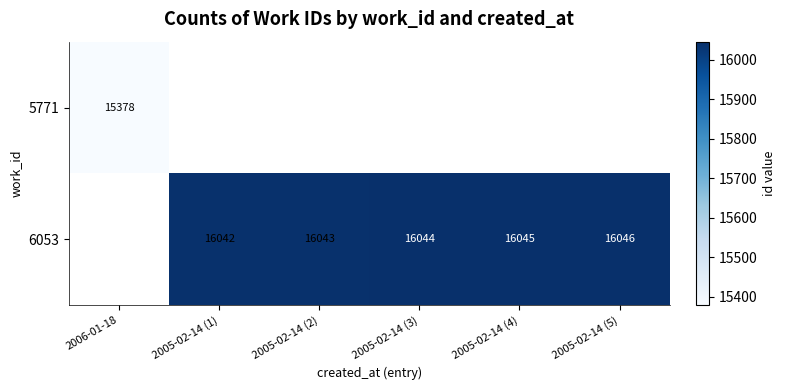

The 6053 series shows 4258 at 2005-02-14 (3). True or false?

False